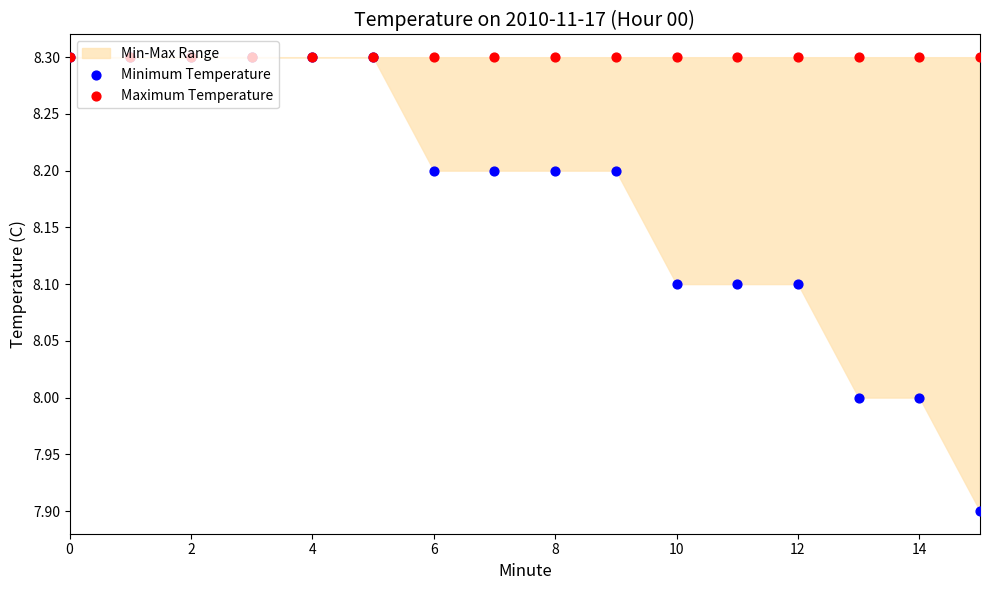

Which series has the largest total across all categories?

Maximum Temperature